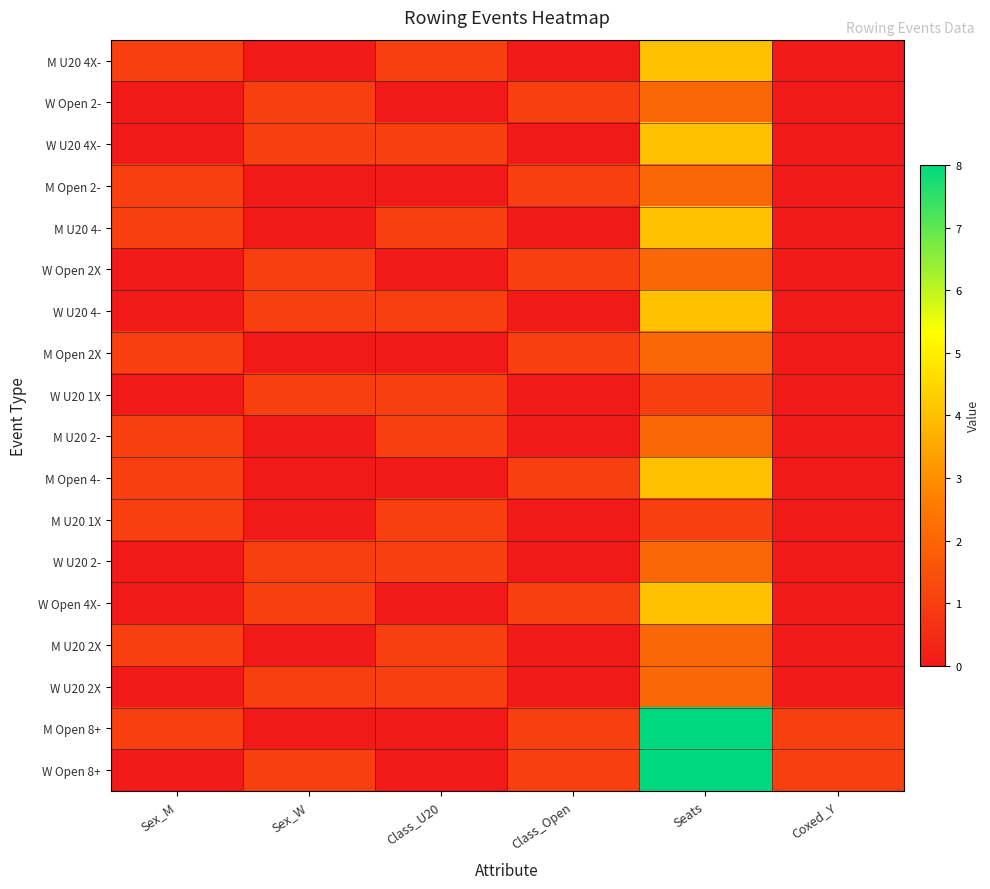

What is the spread (max minus min) of values at Class_Open?

1